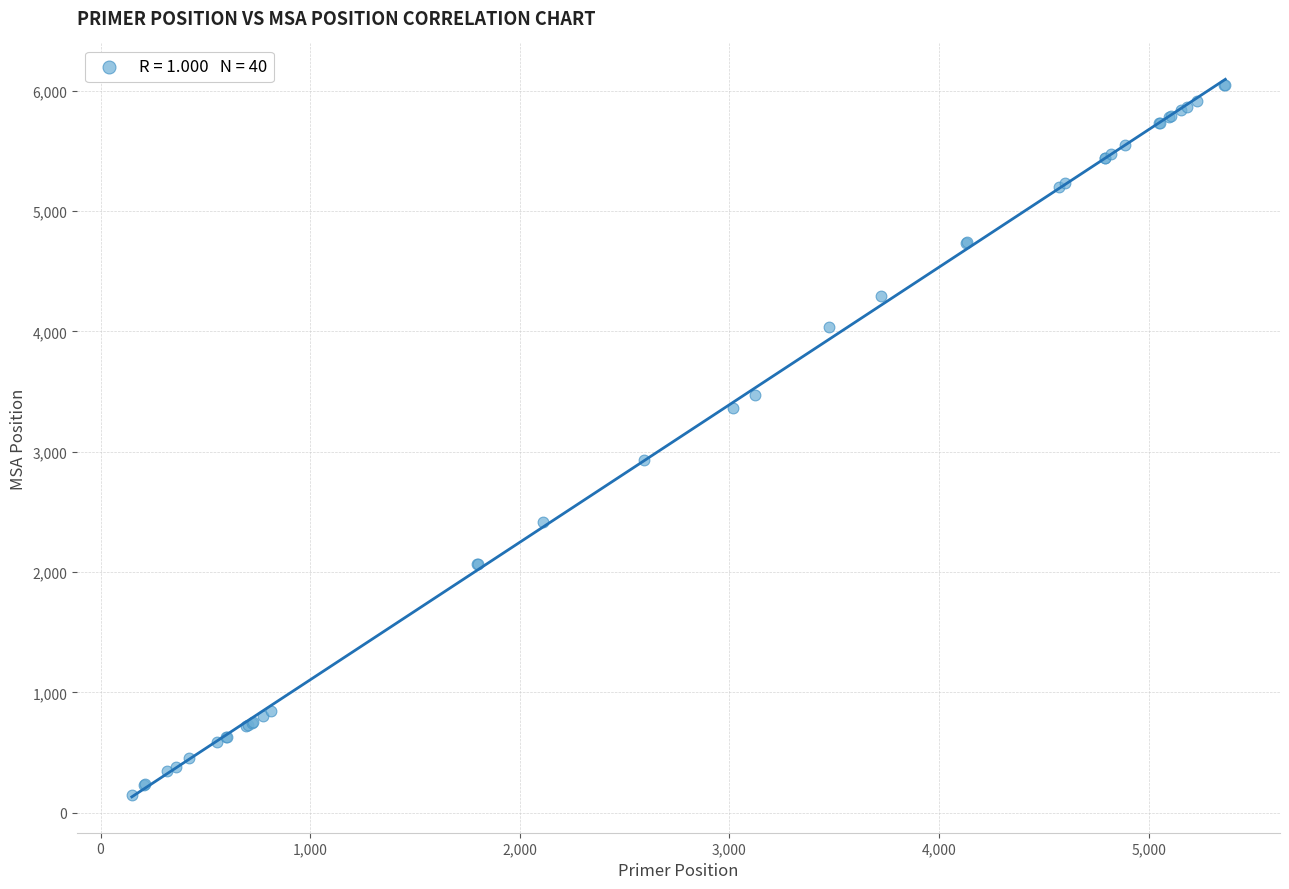

What Y value in the scatter plot is closest to 3100?

2930